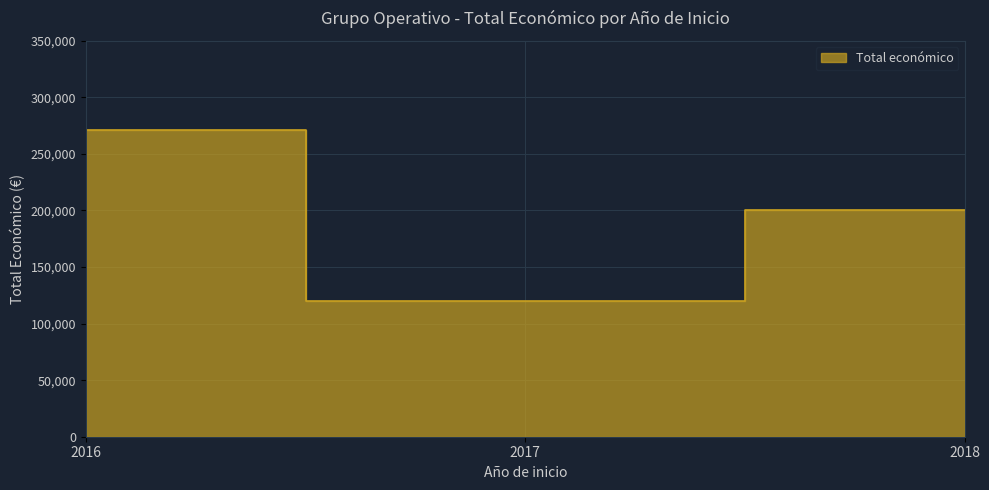

What is the sum of the values at 2018 and 2016?

471535